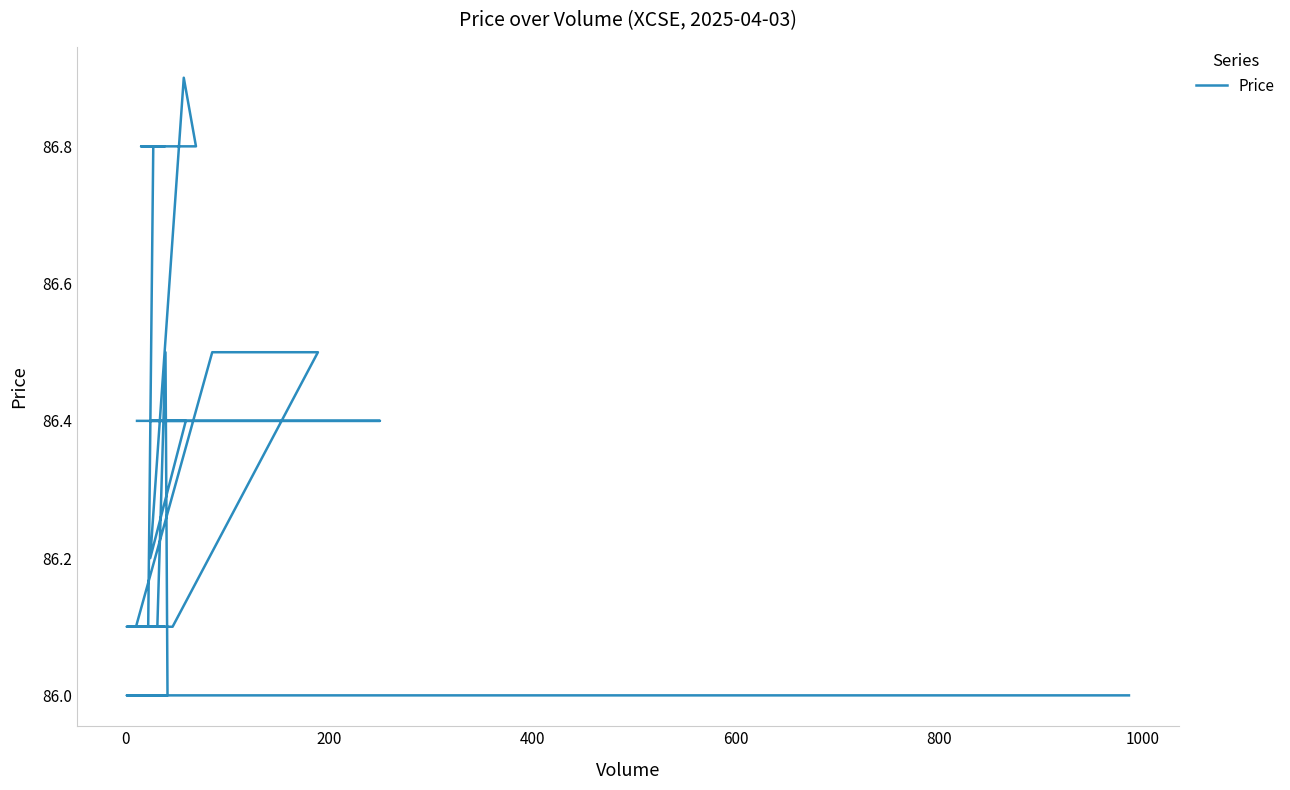

What is the value of the 7th point from the left?

86.9